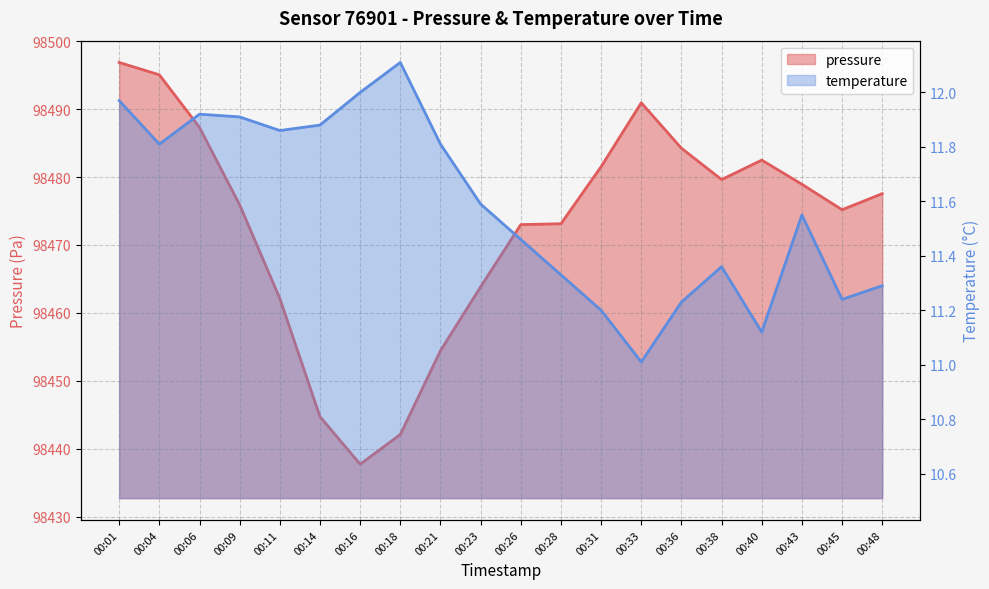

True or false: pressure has more than 1 points higher than both neighbors.

True